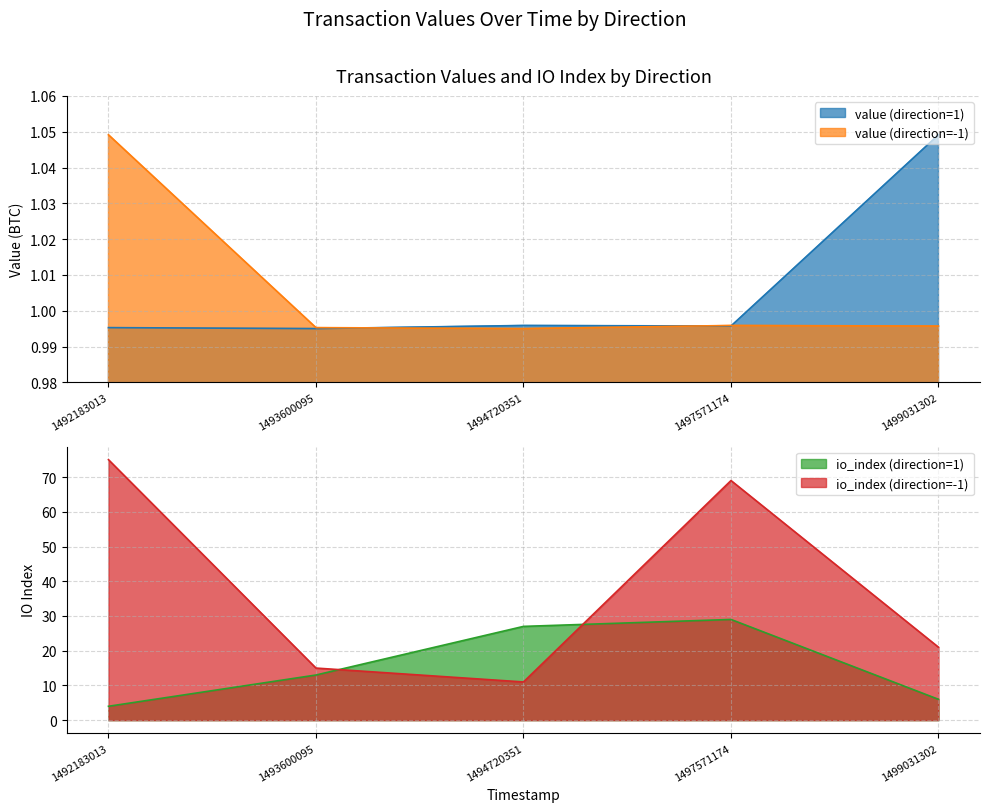

Which series has the largest total across all categories?

io_index_out